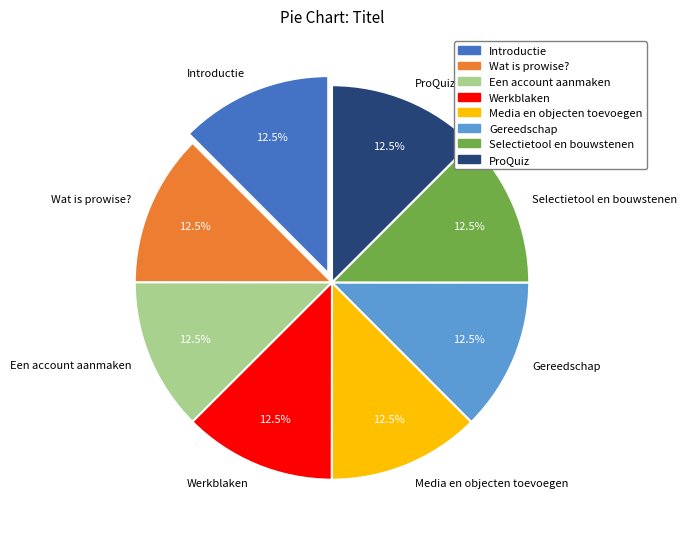

Is there any slice that represents more than half of the pie?

No